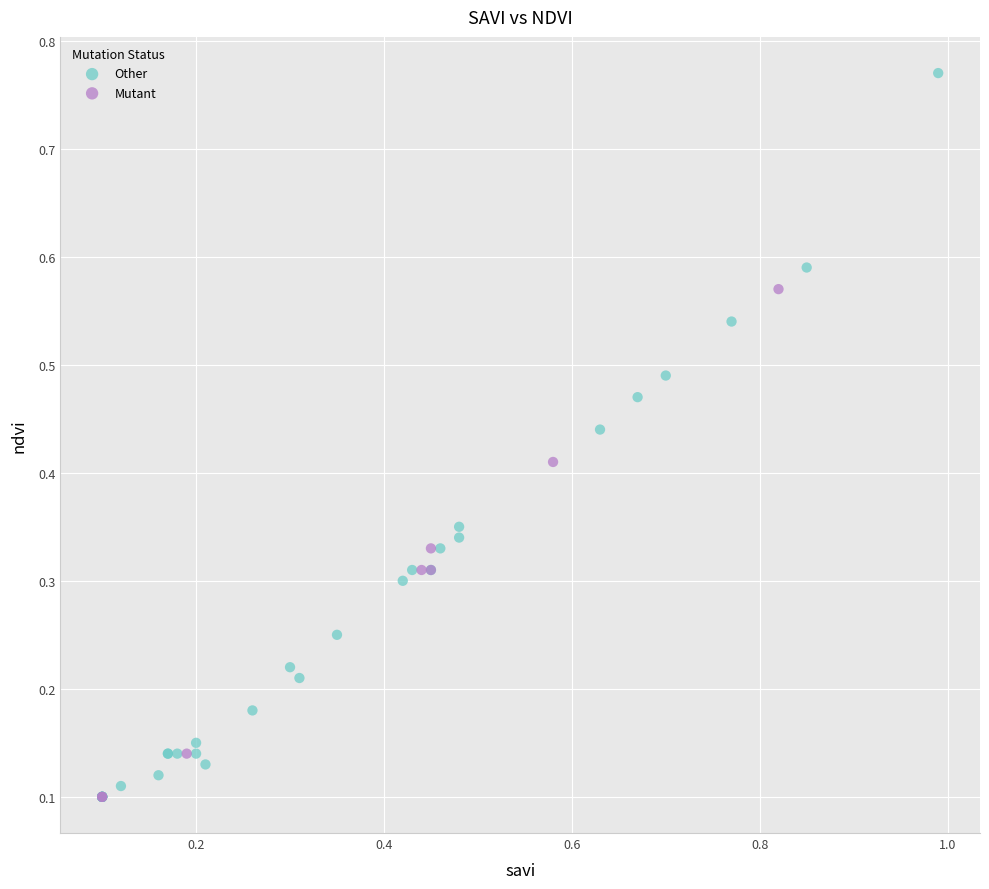

What are all the series names shown in the legend?

Other, Mutant